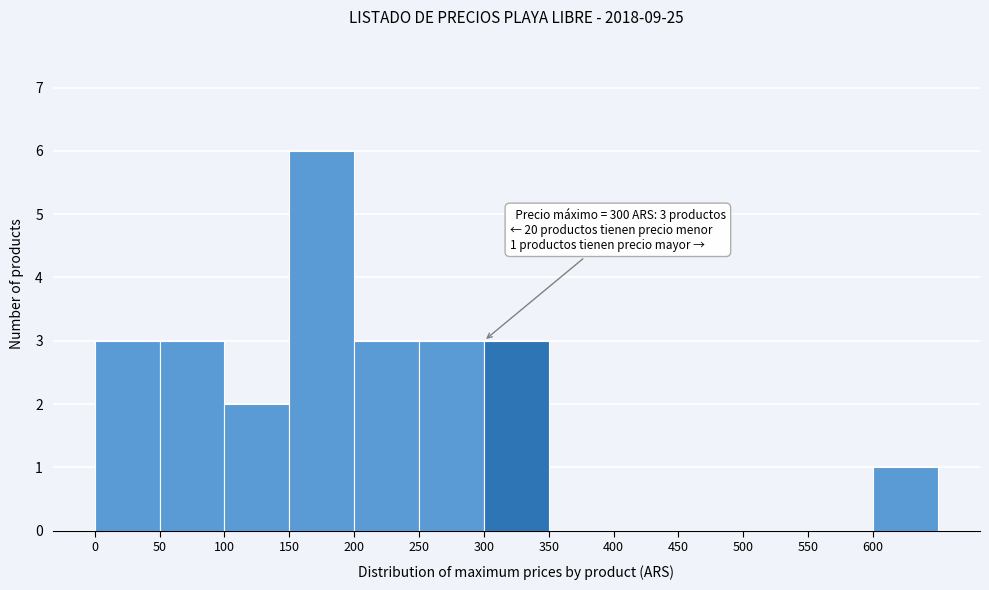

Over which range of the x-axis is the bar tallest?

150 to 200